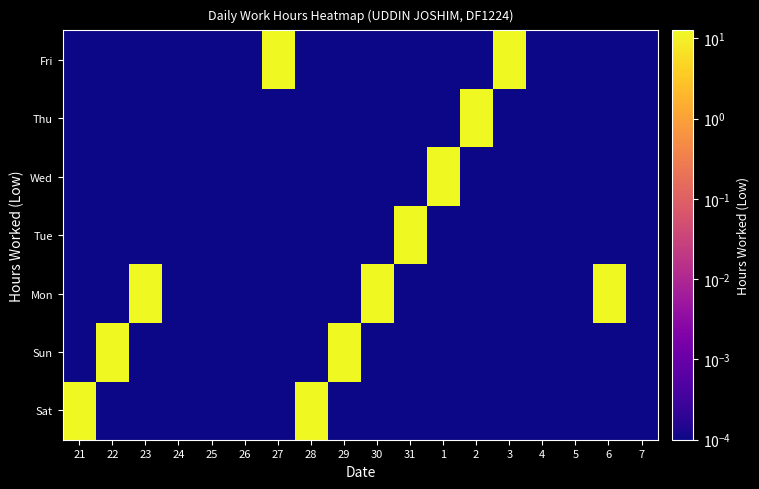

What is the spread (max minus min) of values at 21?

12.2